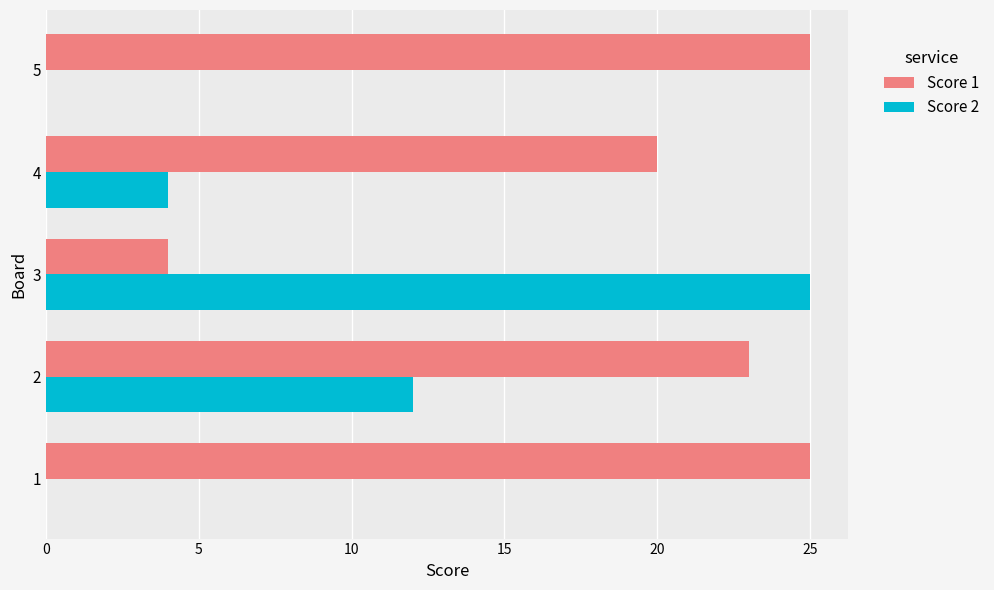

Which series has the largest range (max minus min)?

Score 2